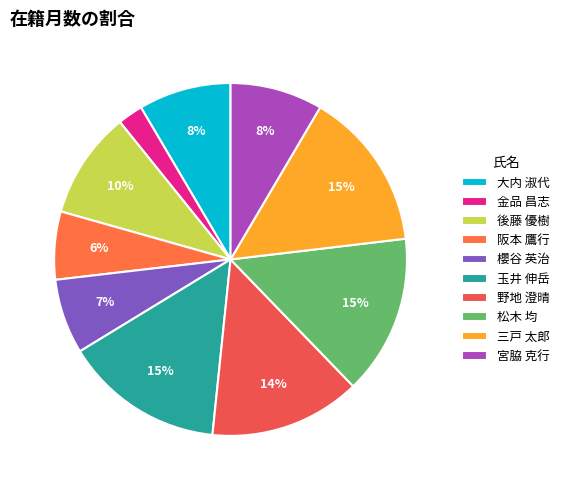

How many segments does this pie chart have?

10